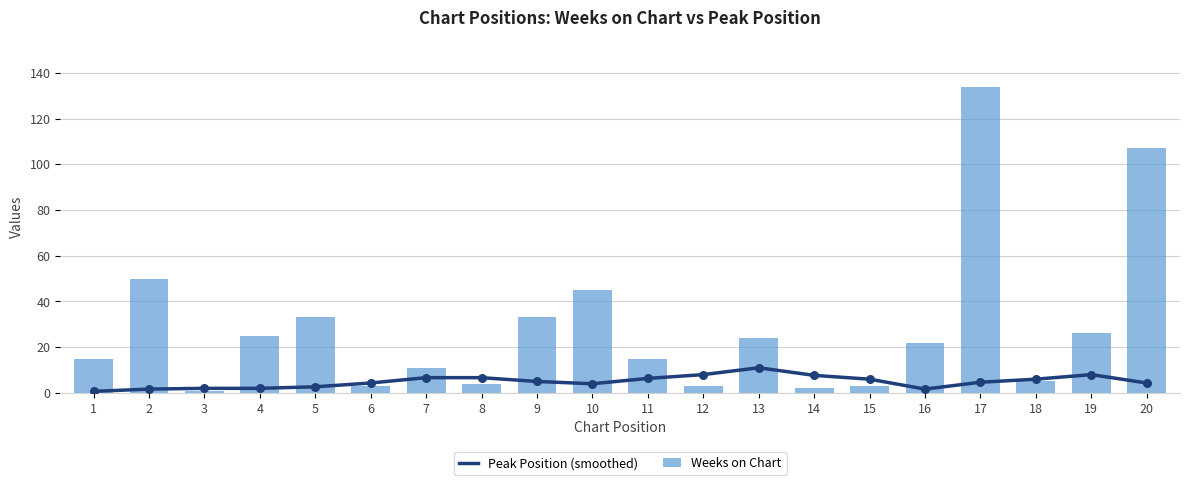

At which category is the sum across all series the highest?

17